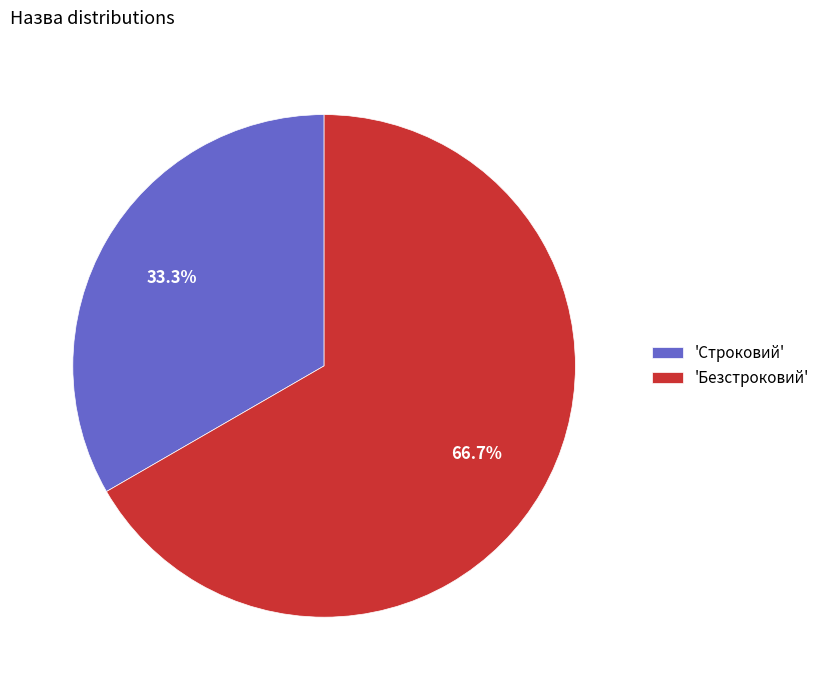

To the nearest percent, what is the average slice percentage?

50%